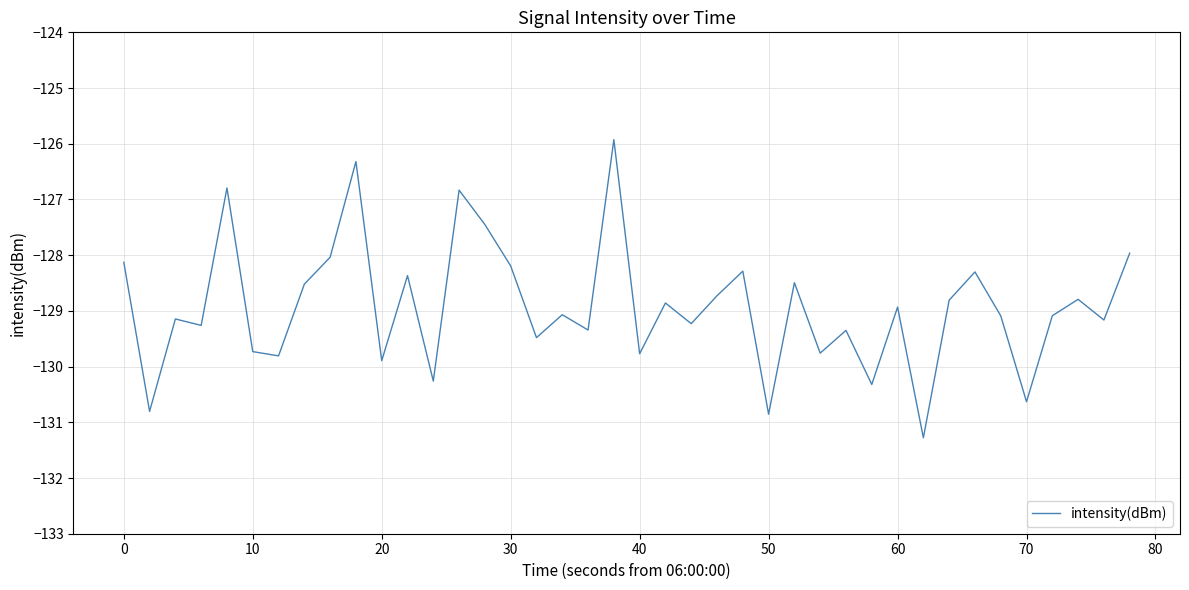

What is the difference between the maximum and minimum values?

5.4